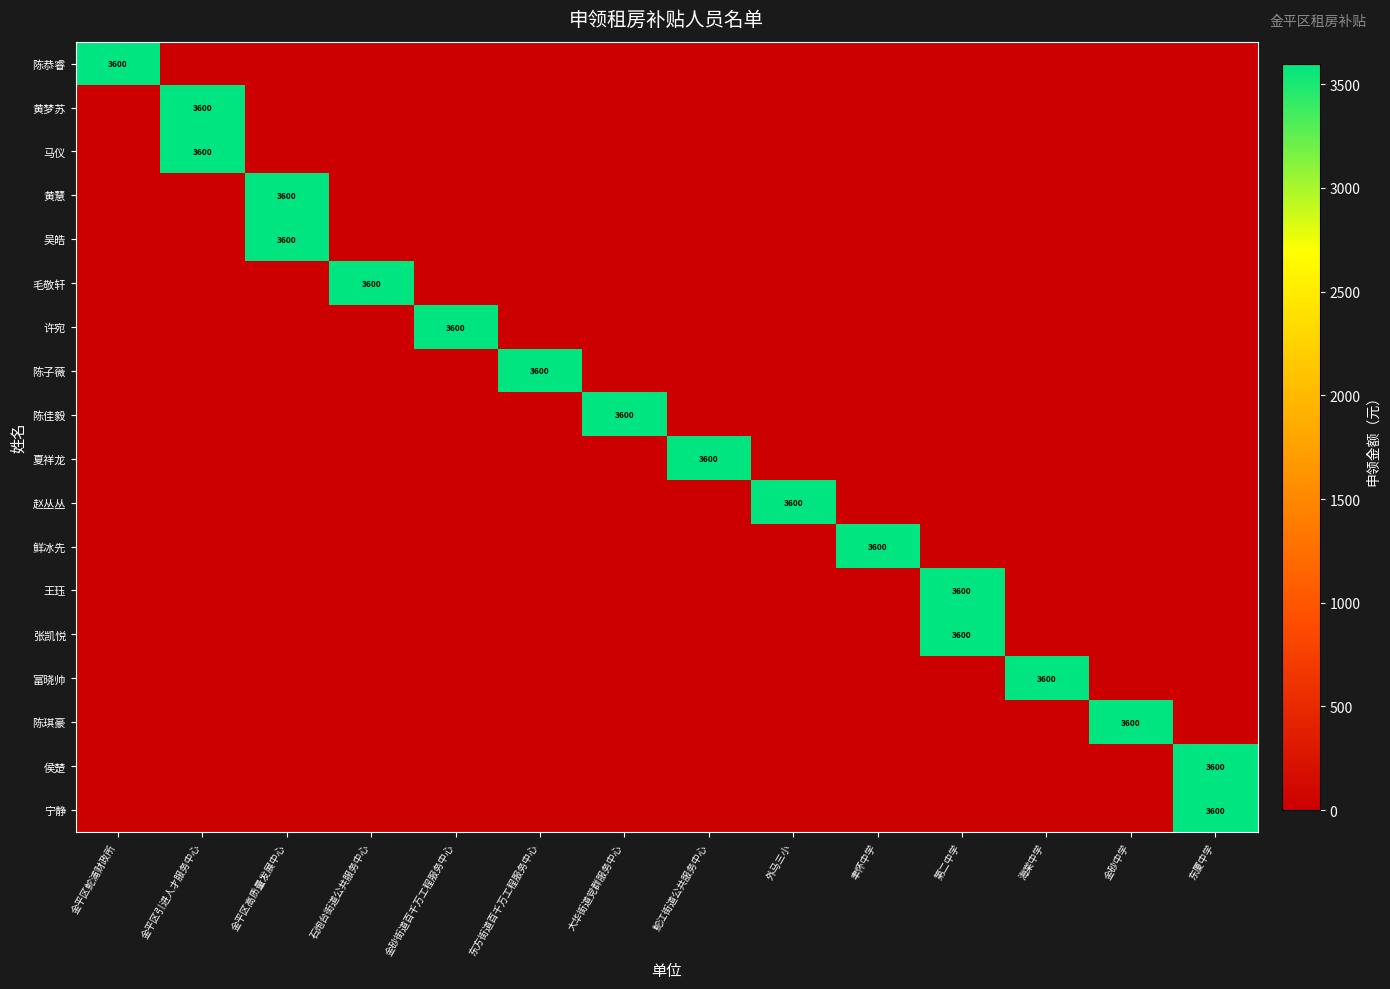

What is the maximum value for 黄梦苏?

3600